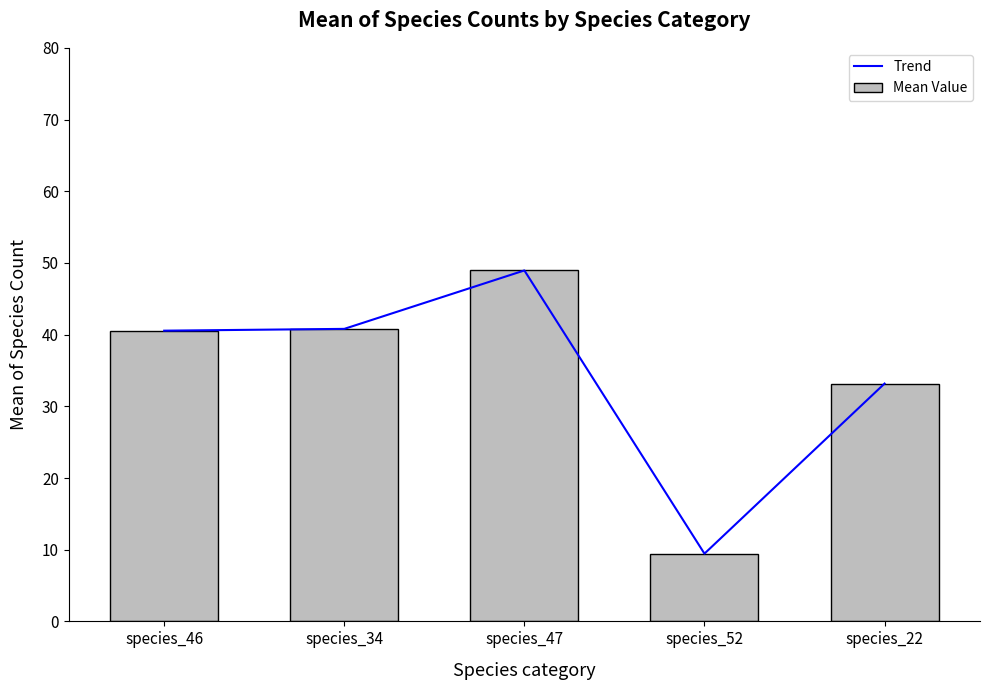

At which category is the sum across all series the highest?

species_47